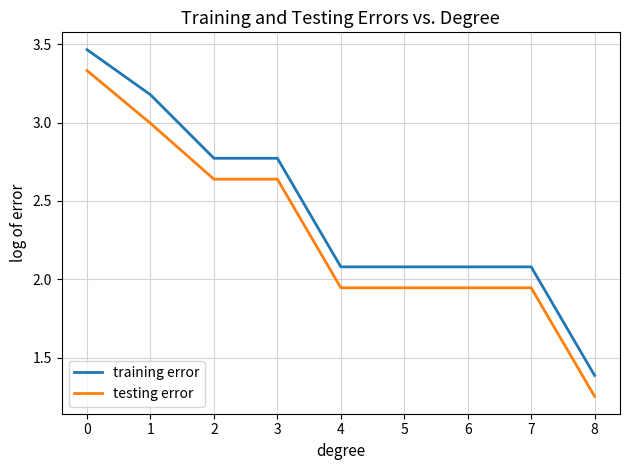

What is the average value of the training error series?

2.4